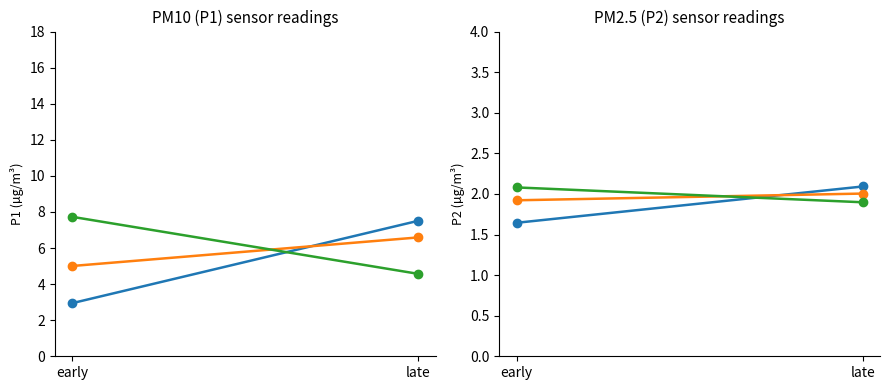

At which label is Group A closest to 1?

early